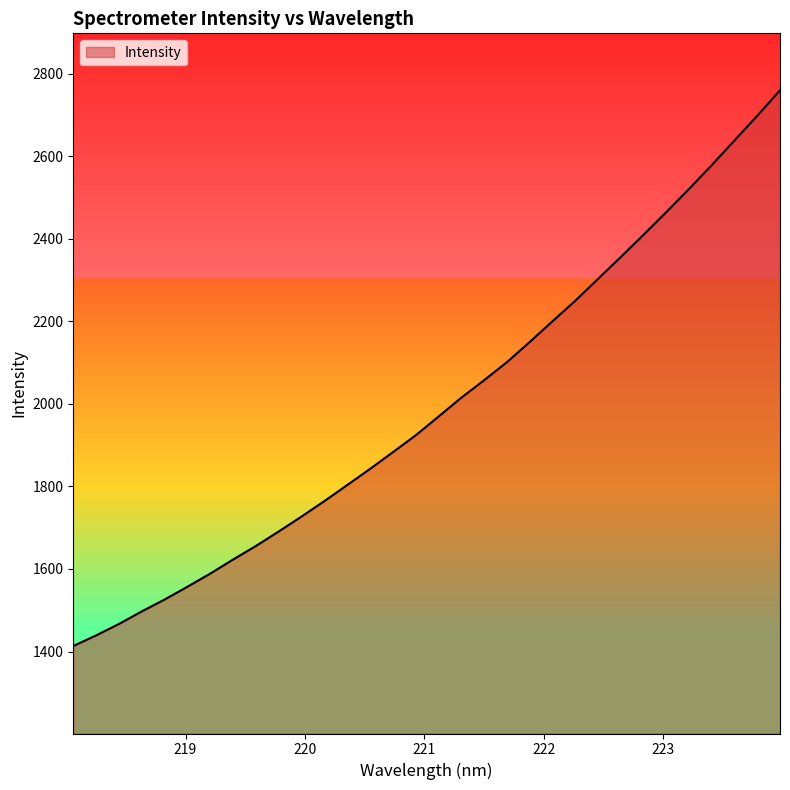

What is the sum of all values?

63866.0